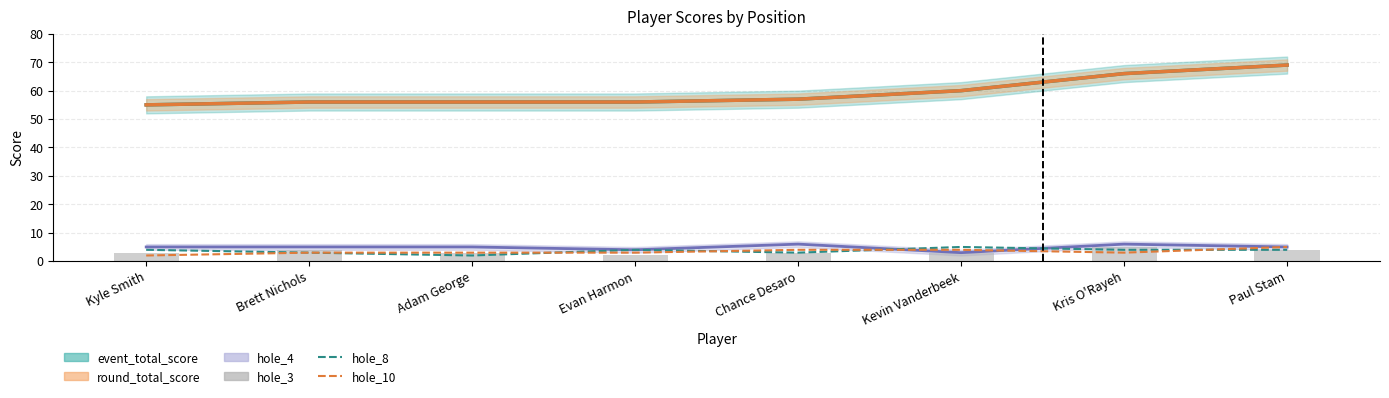

What is the value of the hole_10 bar at the 1st from the left?

2